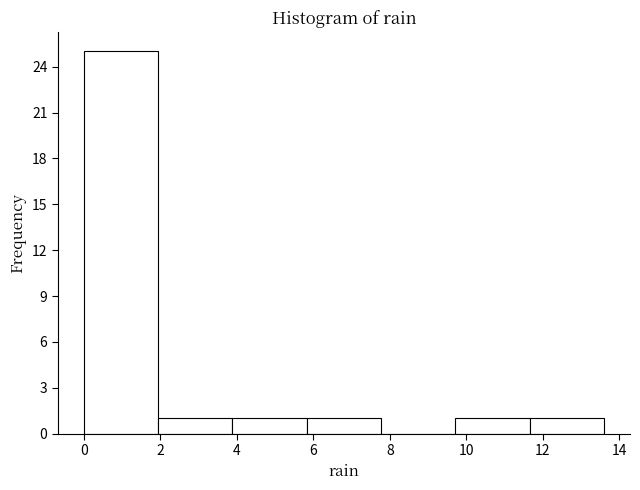

Reading left to right, list every bar in this chart as the range it spans on the x-axis followed by its height. Neither the bar edges nor the heights are printed on the chart, so give them approximately, as read against the axes.

0.0 to 2.0: 25
2.0 to 3.8: 1
3.8 to 5.8: 1
5.8 to 7.8: 1
7.8 to 9.8: 0
9.8 to 11.6: 1
11.6 to 13.6: 1